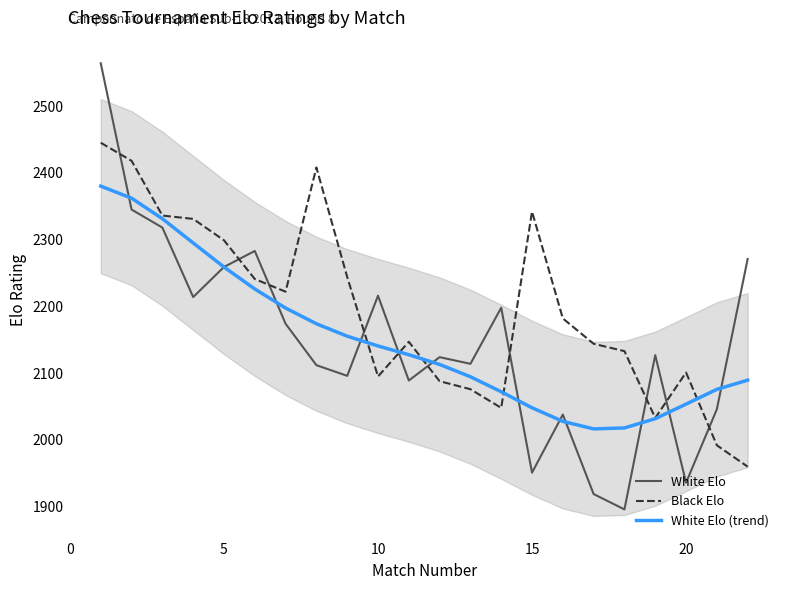

How many times do White Elo and Black Elo cross each other?

10